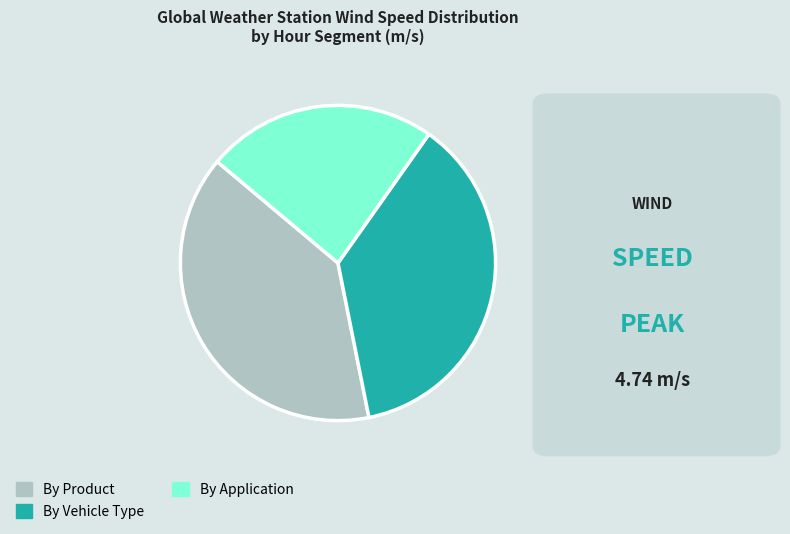

Between By Application and By Vehicle Type, which is larger?

By Vehicle Type